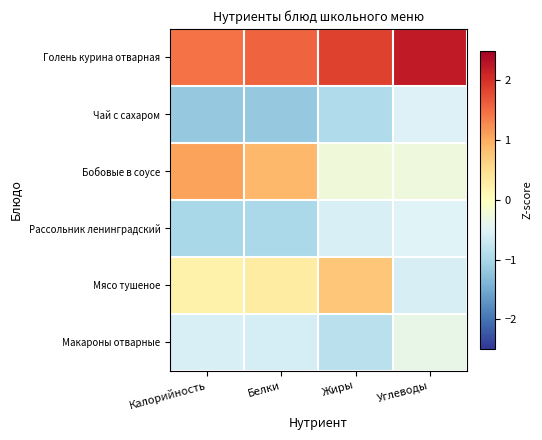

Which series has the largest total across all categories?

Голень курина отварная